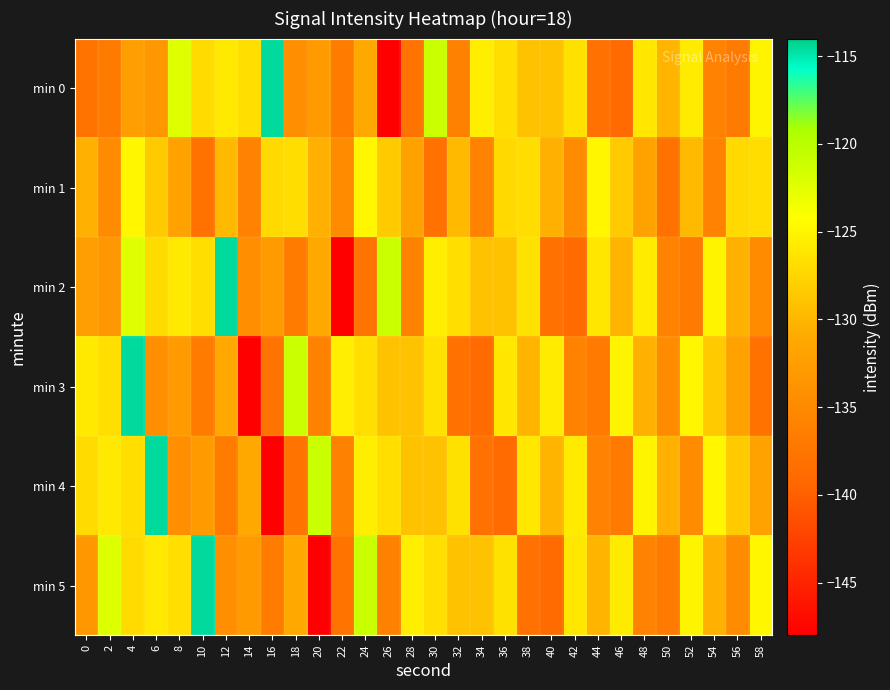

Which has a higher value, 0 or 6?

6